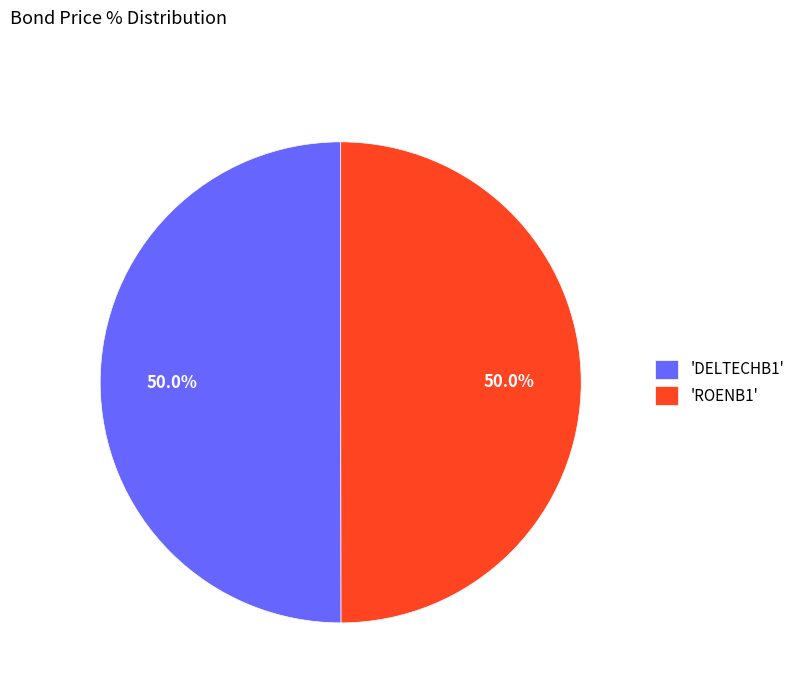

Approximately how many times larger is the value at 'ROENB1' compared to 'DELTECHB1'?

1.0